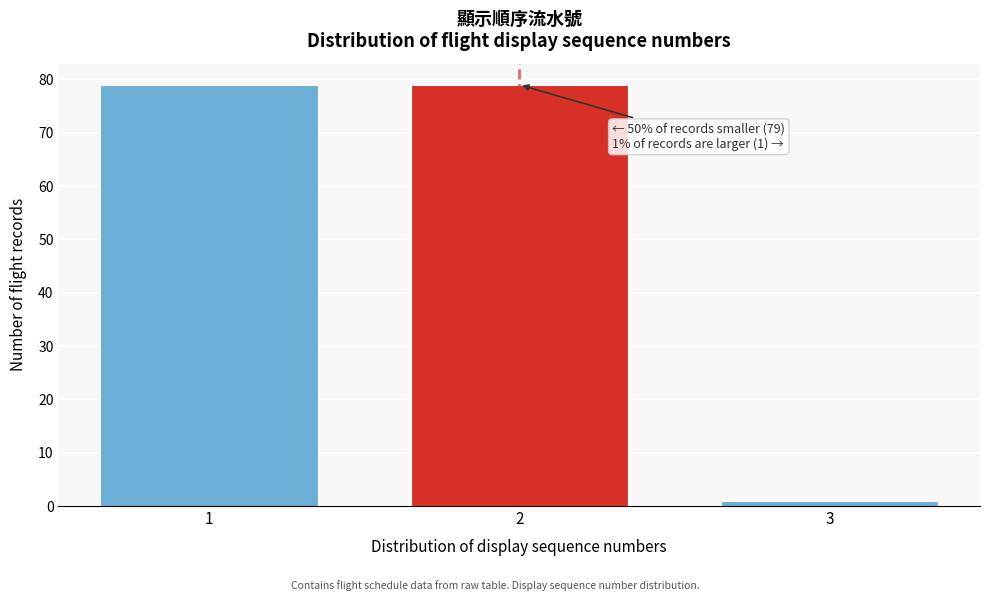

Reading left to right, extract all data points from this chart.

1=79	2=79	3=1